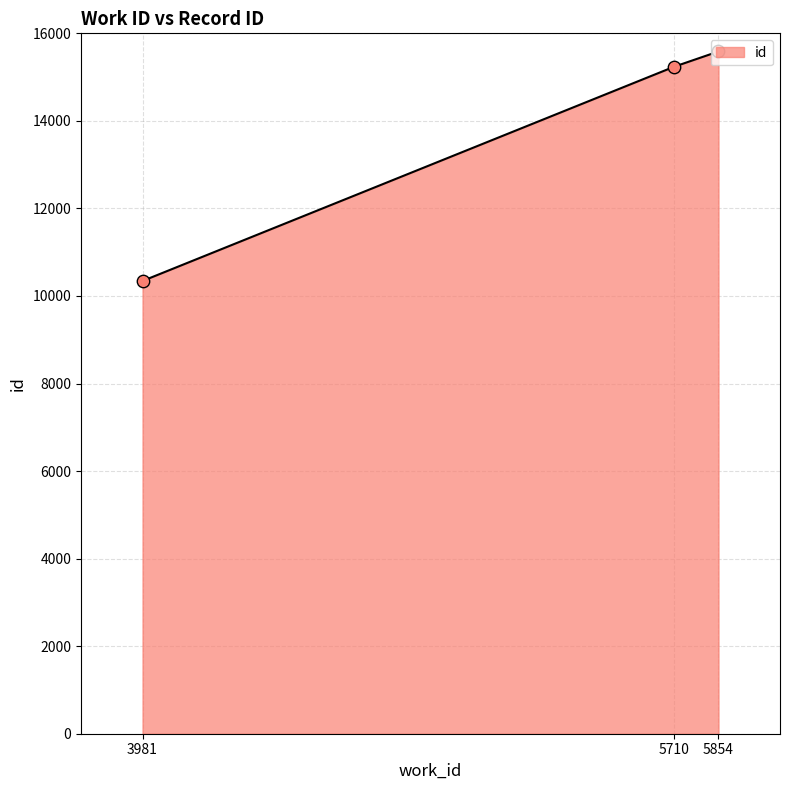

Which has a higher value, 3981 or 5854?

5854